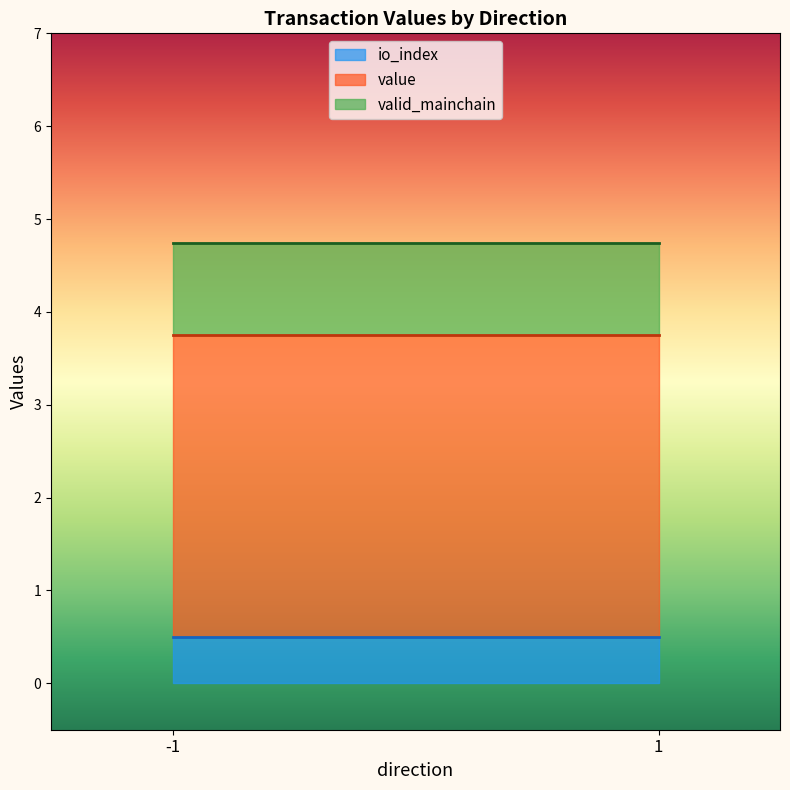

How many lines are shown in the chart?

3